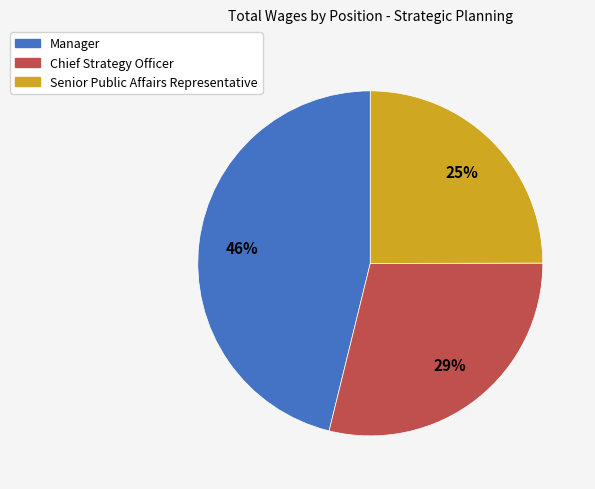

Rank the categories by value from lowest to highest.

Senior Public Affairs Representative, Chief Strategy Officer, Manager